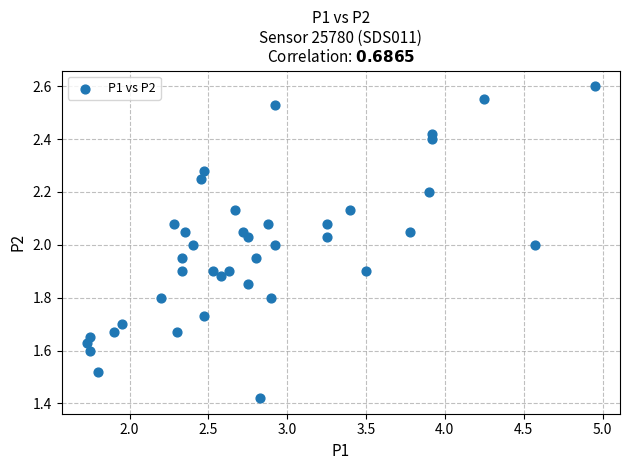

What is the range of X values (max minus min)?

3.2